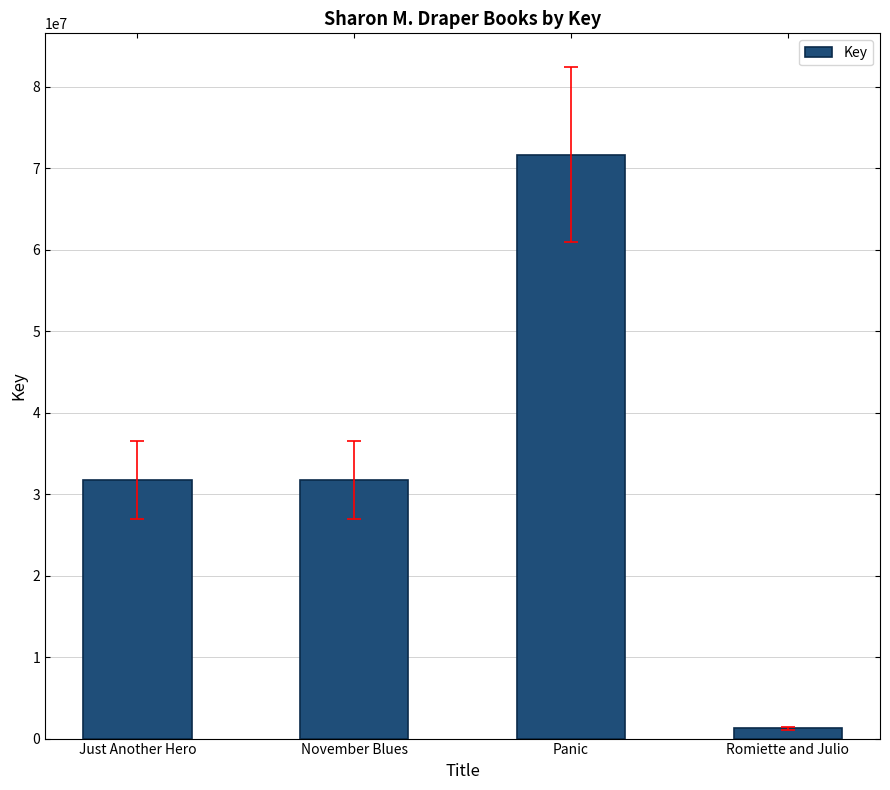

Is it true that the value at Panic is 71676958?

True